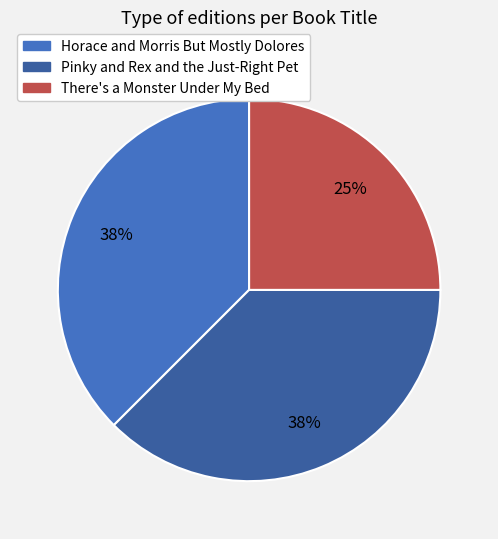

To the nearest percent, what is the average slice percentage?

33%